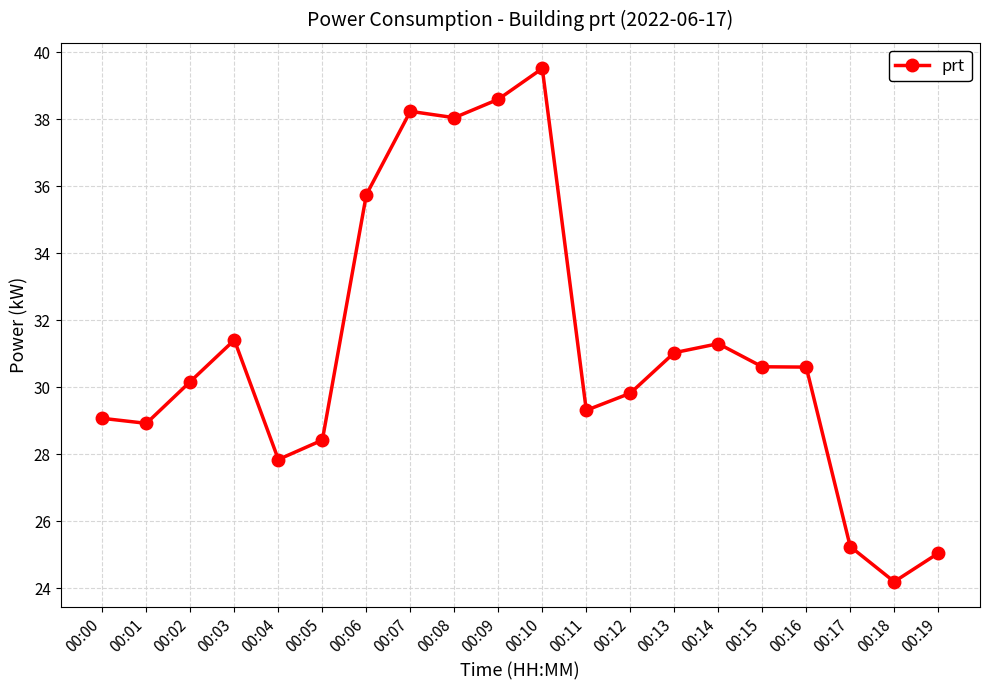

What is the difference between the second highest and second lowest values?

13.6